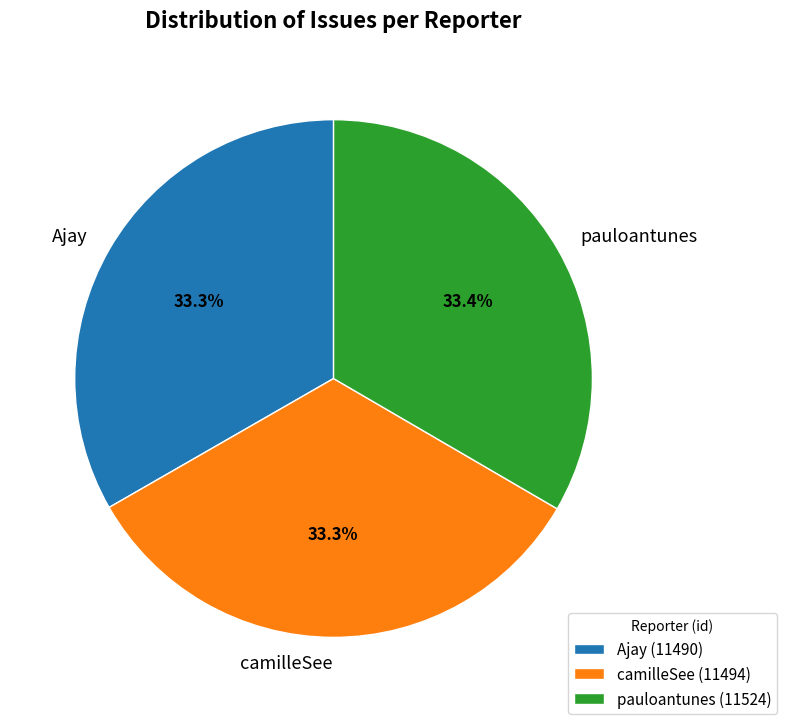

Is it true that pauloantunes is 41% of the pie?

False